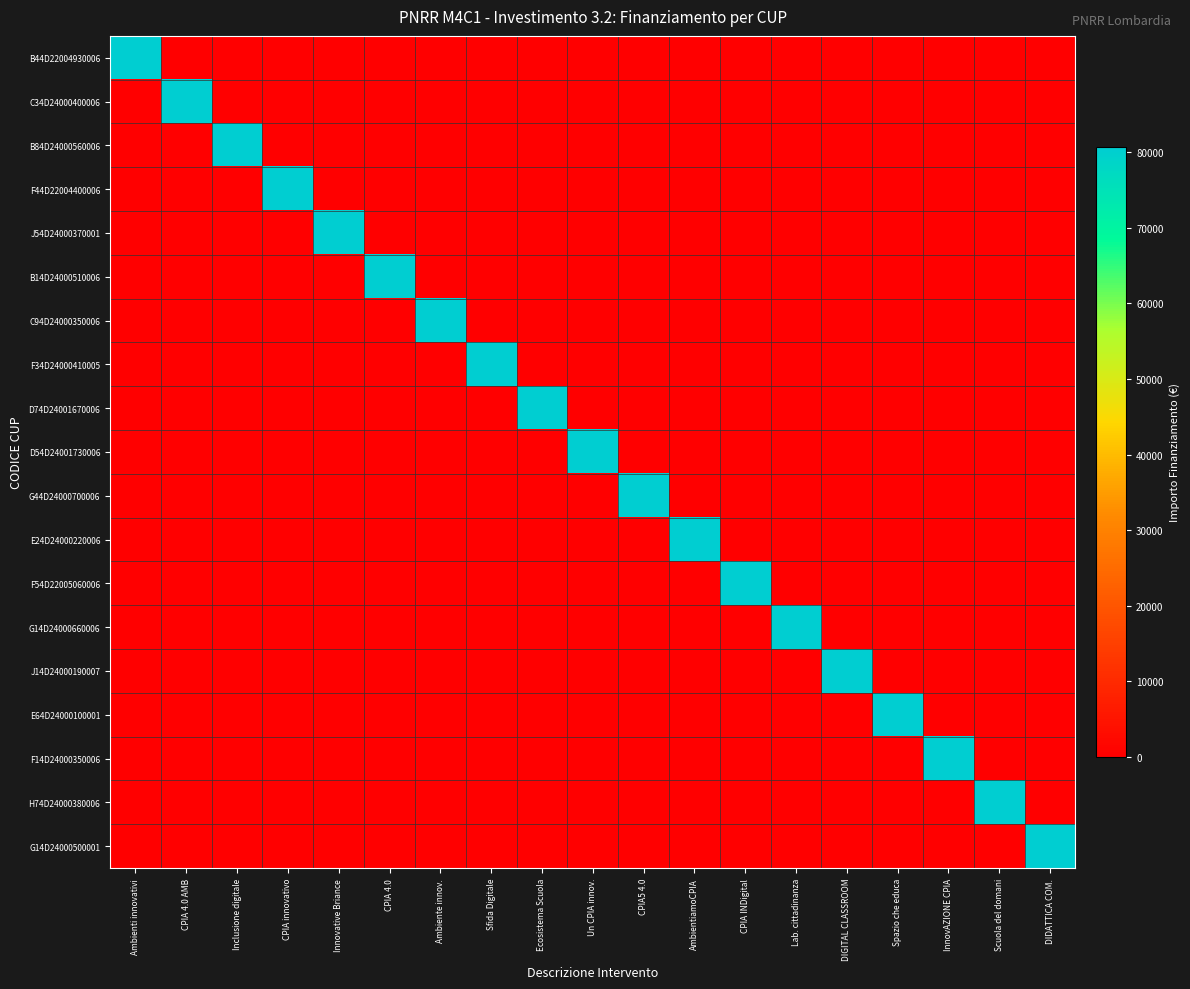

At which category does the chart reach its peak across all series?

Ambienti innovativi